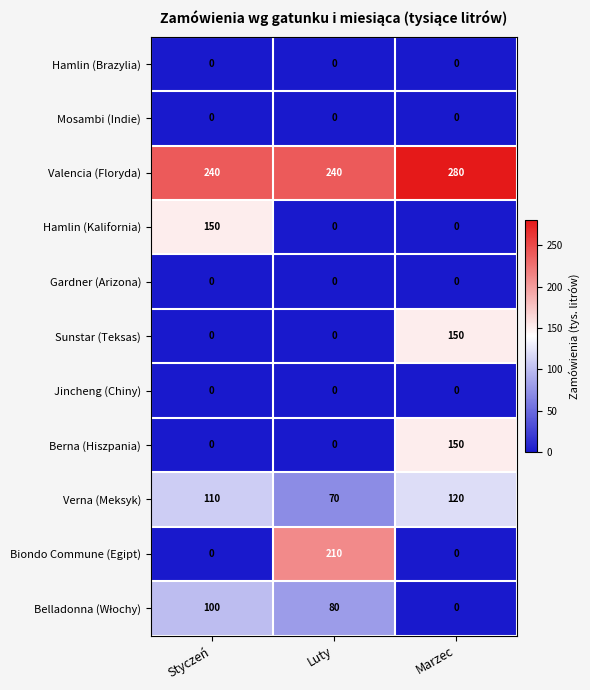

Which series has the largest total across all categories?

Valencia (Floryda)